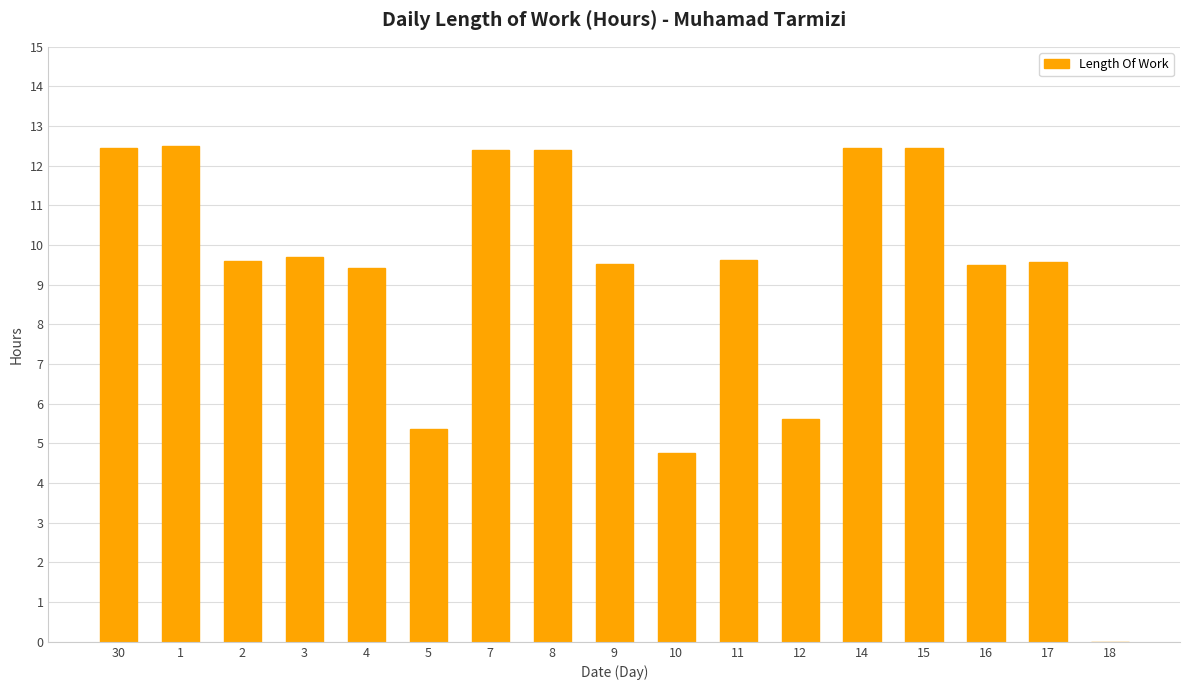

What is the sum of all values?

157.4